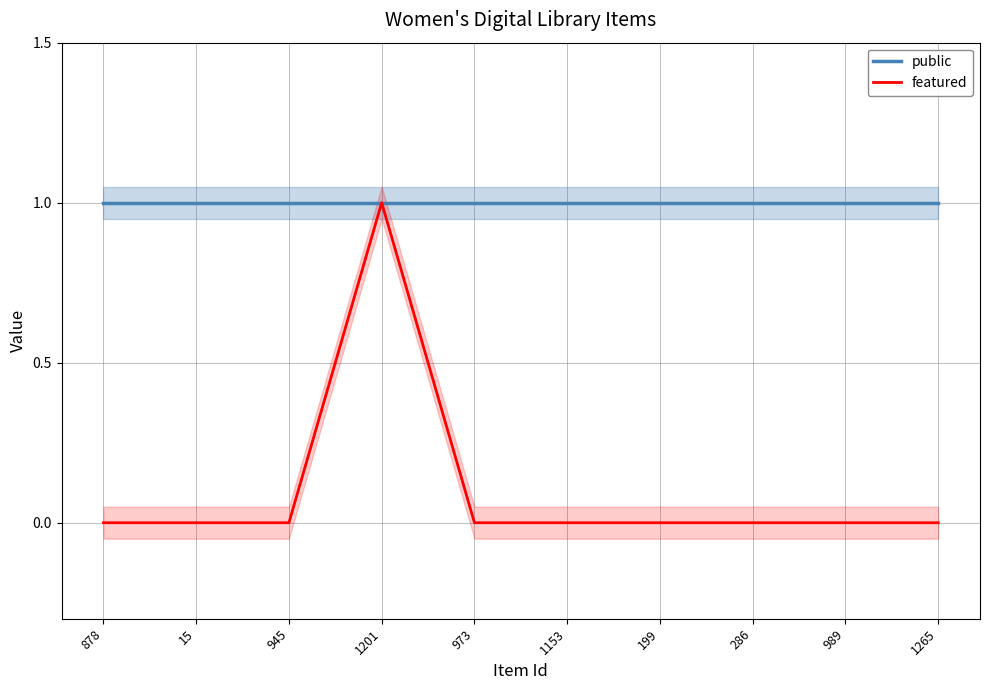

Which series has the largest total across all categories?

public